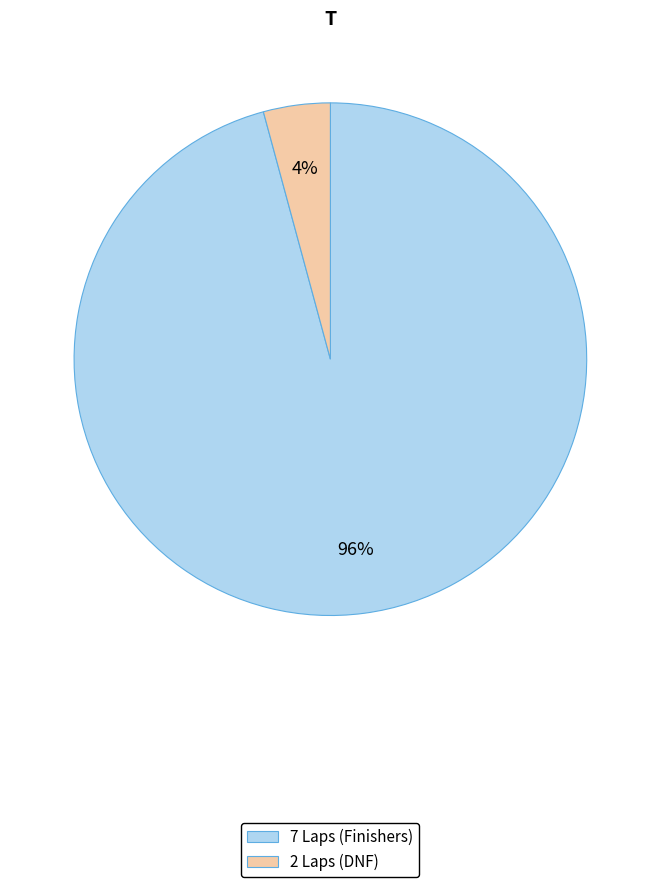

How many segments does this pie chart have?

2